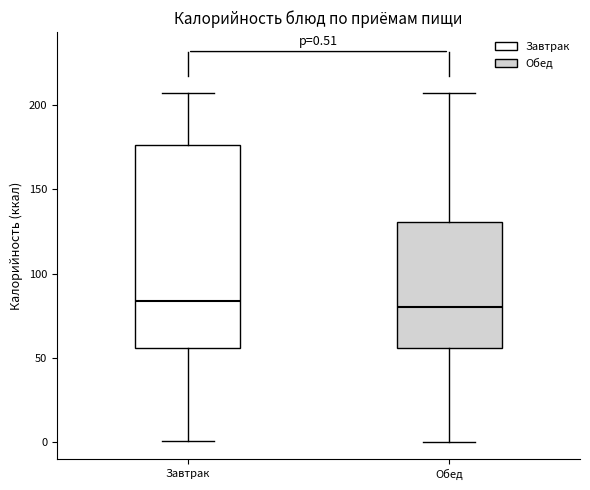

Which box is the tallest, from its lower edge to its upper edge?

Завтрак